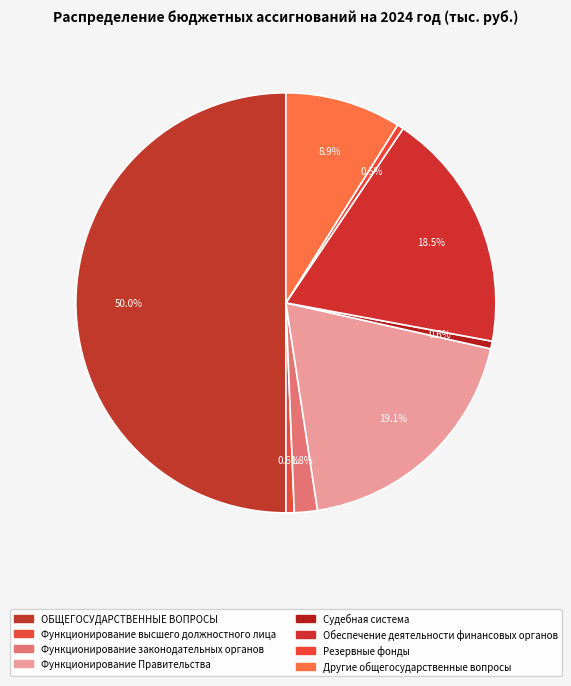

Rank the categories by value from highest to lowest.

ОБЩЕГОСУДАРСТВЕННЫЕ ВОПРОСЫ, Функционирование Правительства, Обеспечение деятельности финансовых органов, Другие общегосударственные вопросы, Функционирование законодательных органов, Функционирование высшего должностного лица, Судебная система, Резервные фонды